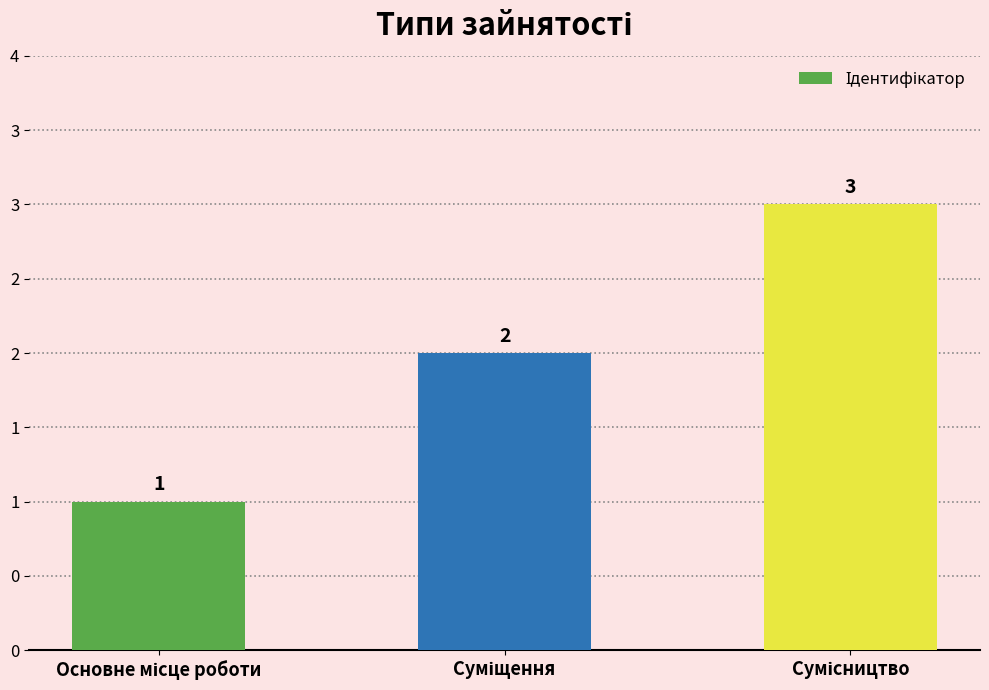

Reading left to right, list all the values displayed in this chart.

Основне місце роботи=1	Суміщення=2	Сумісництво=3